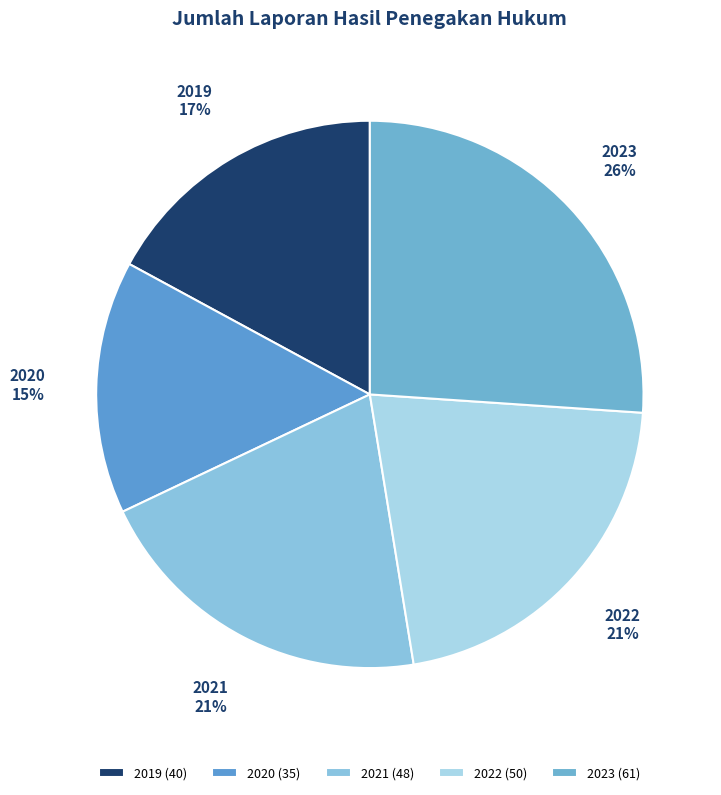

Combined, do 2019 and 2022 account for over 50%?

No